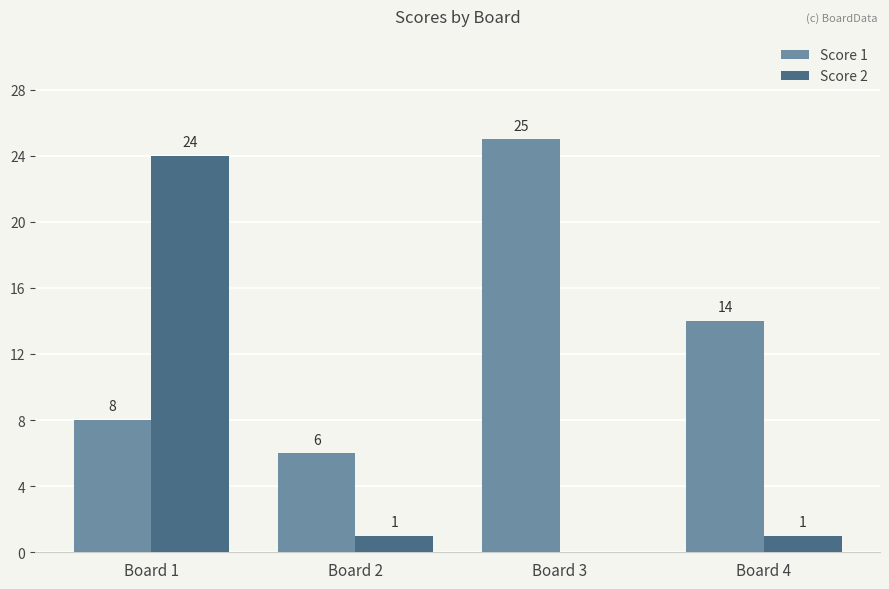

What are all the series names shown in the legend?

Score 1, Score 2